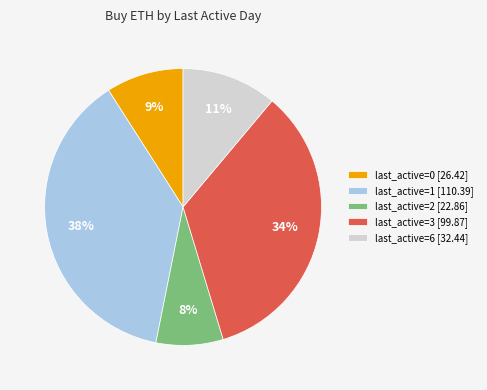

Combined, do last_active=2 [22.86] and last_active=0 [26.42] account for over 50%?

No